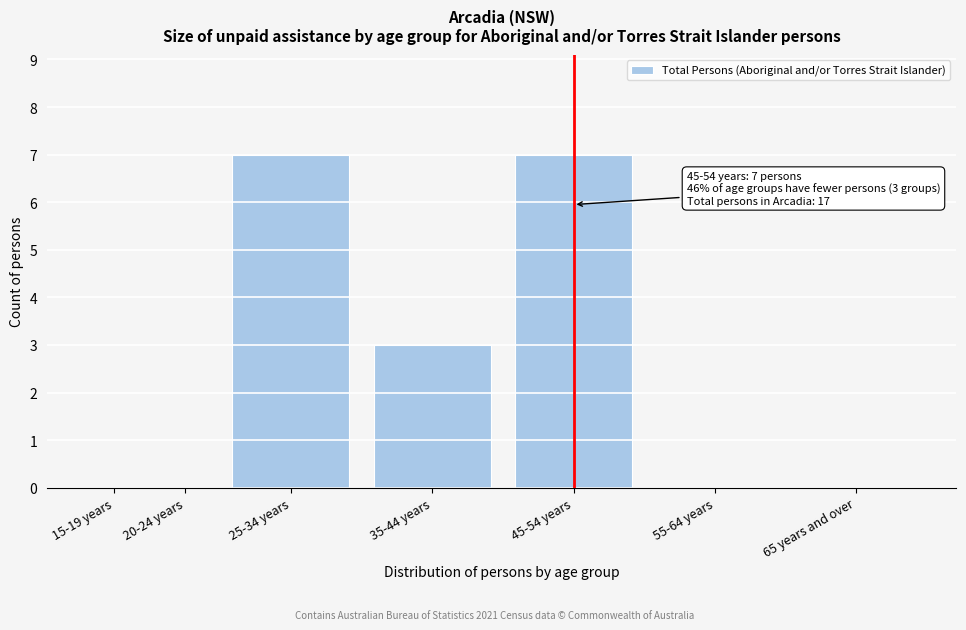

Reading left to right, extract all data points from this chart.

15-19 years=0	20-24 years=0	25-34 years=7	35-44 years=3	45-54 years=7	55-64 years=0	65 years and over=0